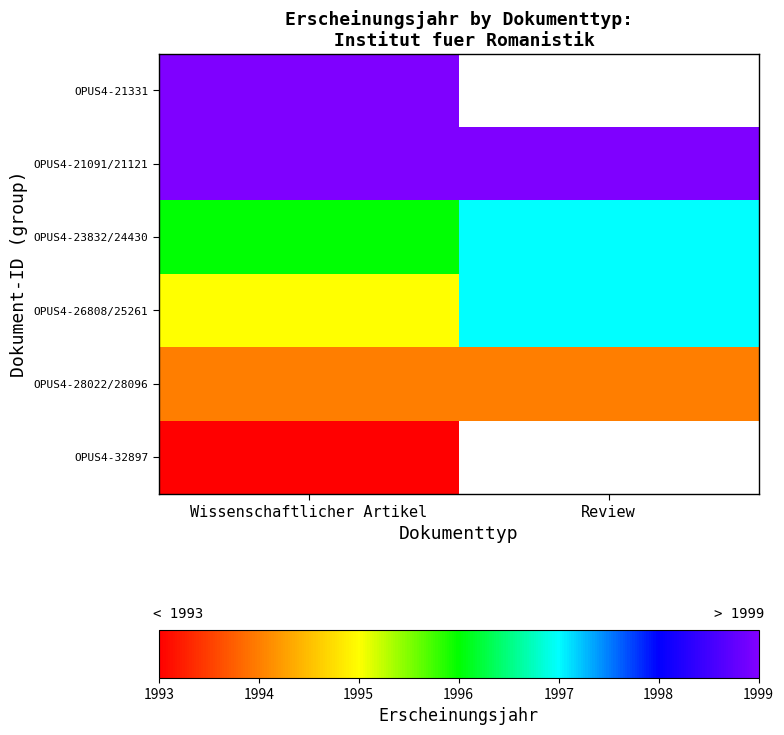

Between Review and Wissenschaftlicher Artikel, which is larger?

Wissenschaftlicher Artikel